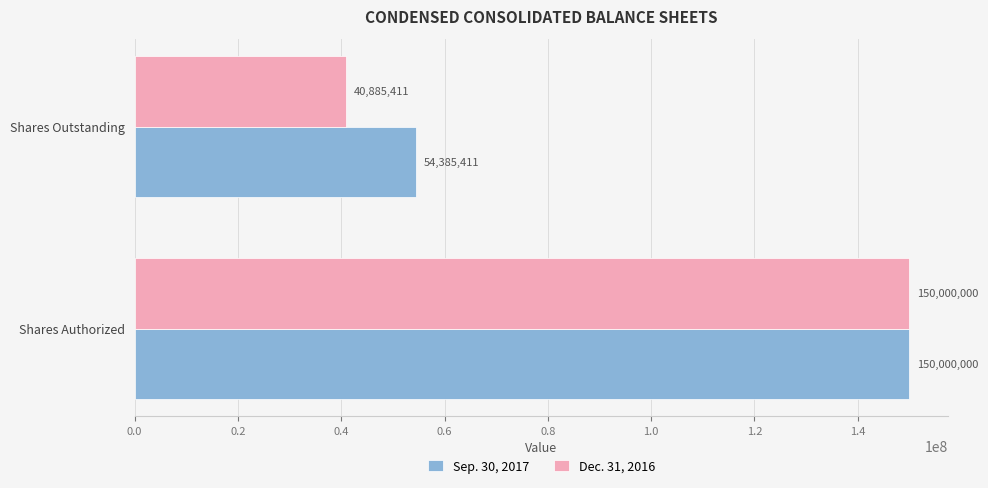

List the series in order of their overall mean, lowest first.

Dec. 31, 2016, Sep. 30, 2017